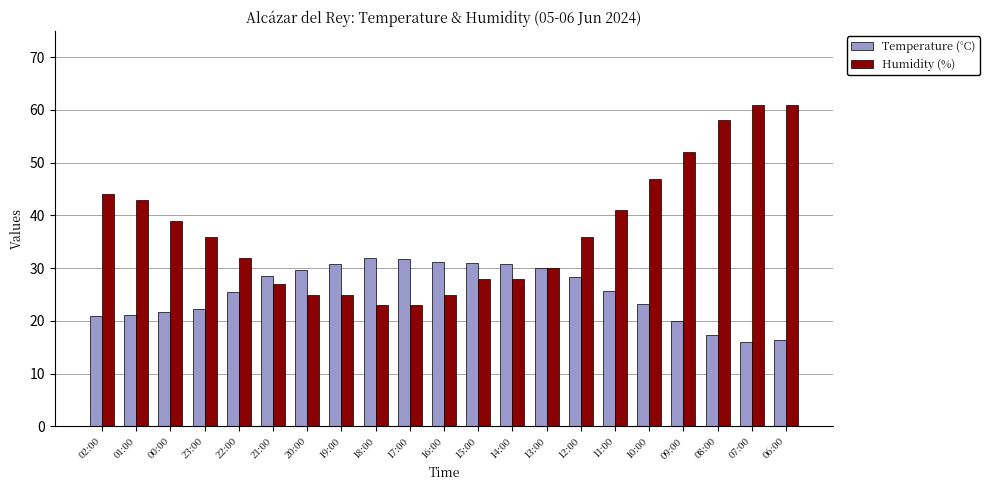

What is the difference between the maximum and second lowest values in the Temperature (°C) series?

15.5